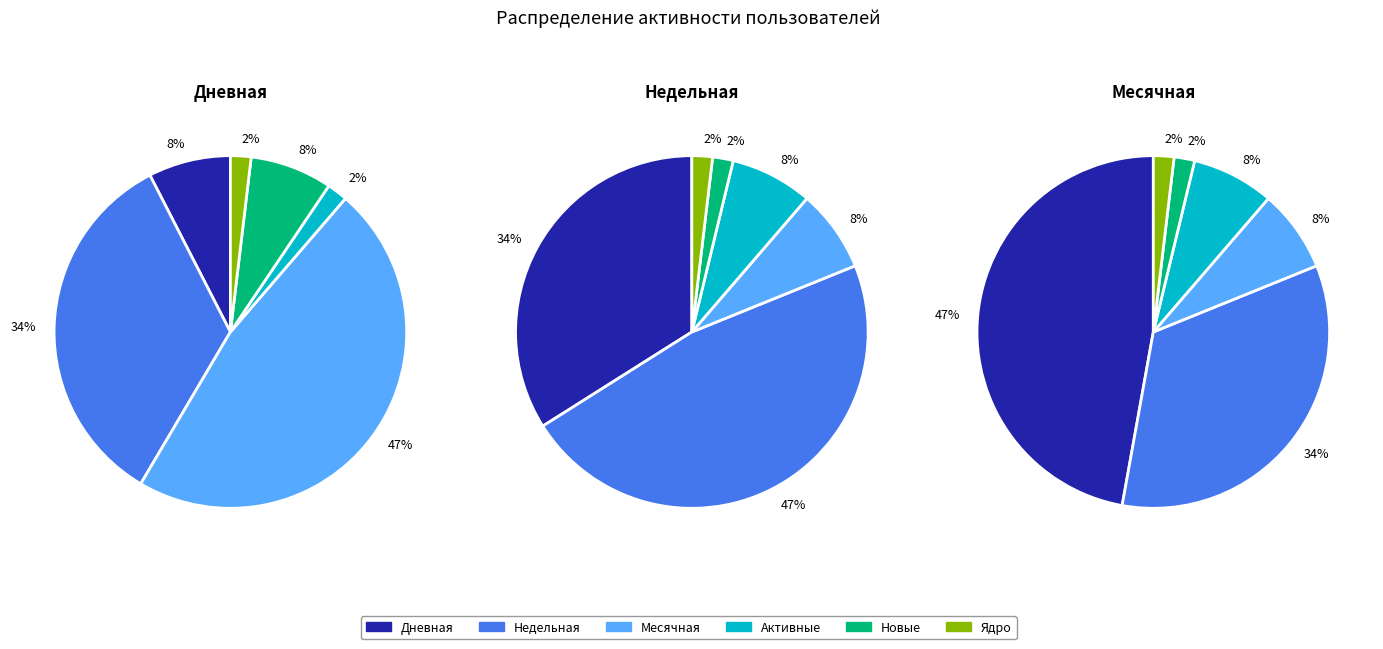

Is there a majority slice in this chart?

No